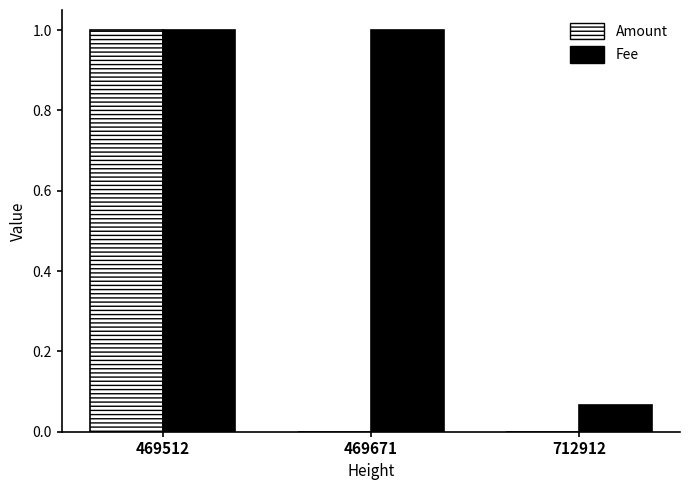

What is the sum of all Amount values?

1.0